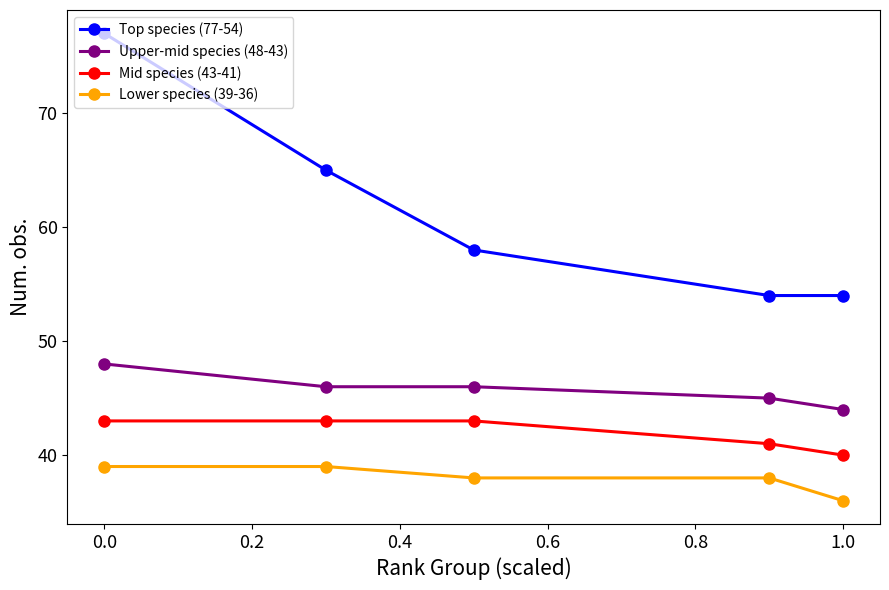

Rank the series by their average value, from highest to lowest.

Top species (77-54), Upper-mid species (48-43), Mid species (43-41), Lower species (39-36)